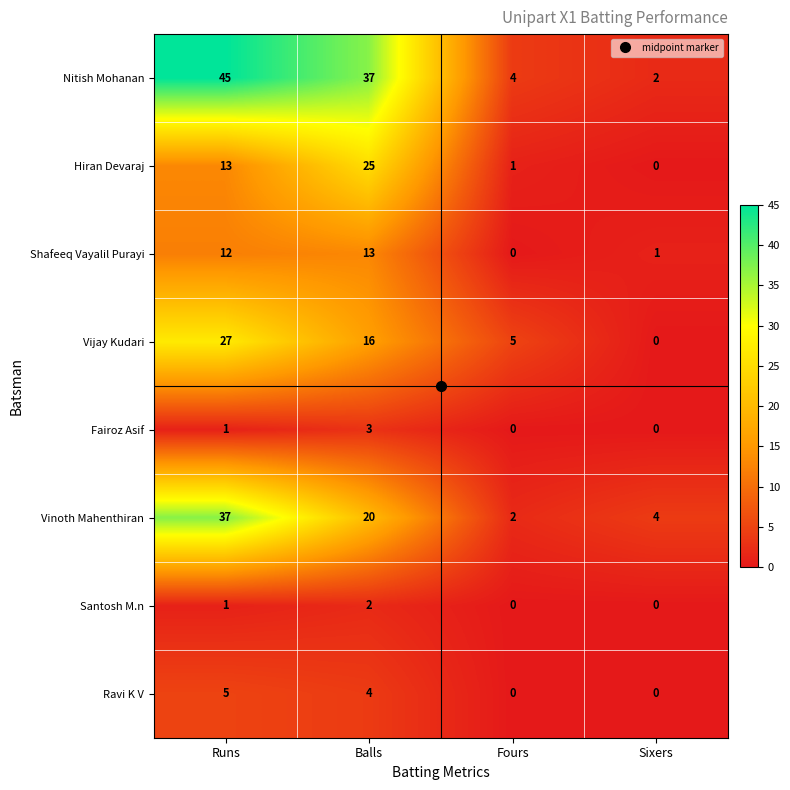

How many data points does each series have?

4